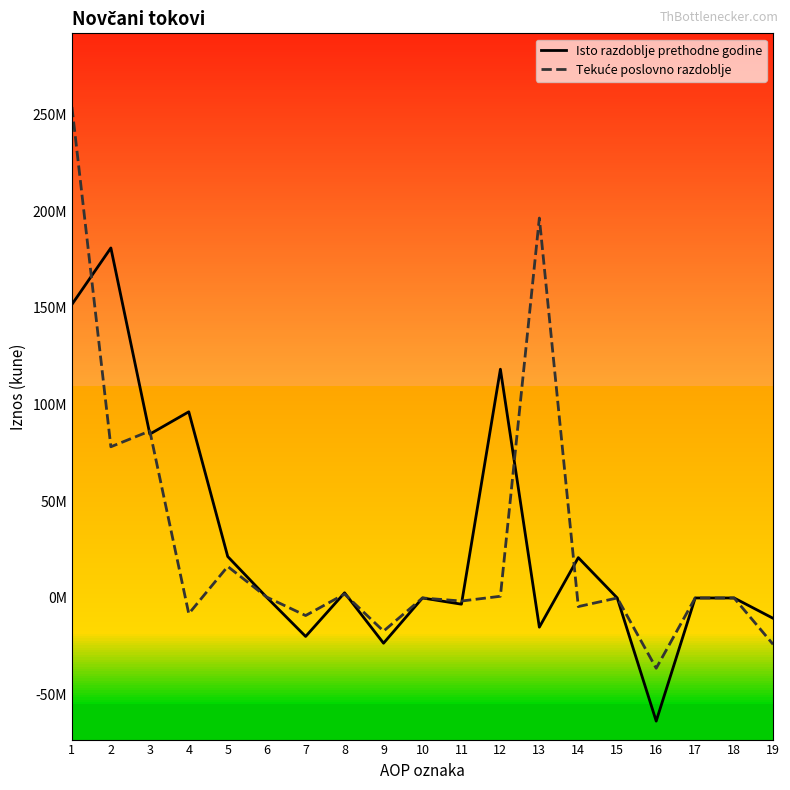

Does the chart display data point markers on the line(s)?

No